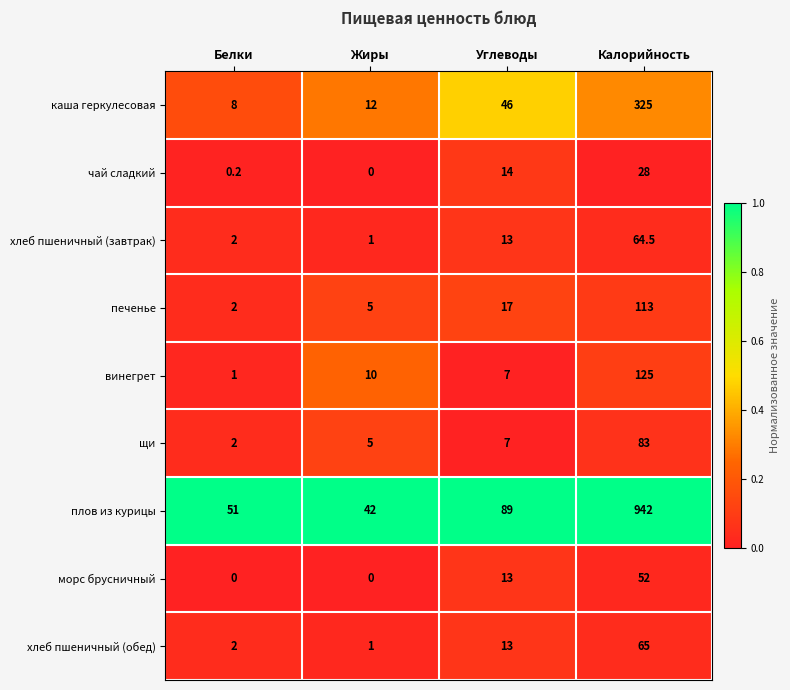

What is the greatest value displayed?

942.0